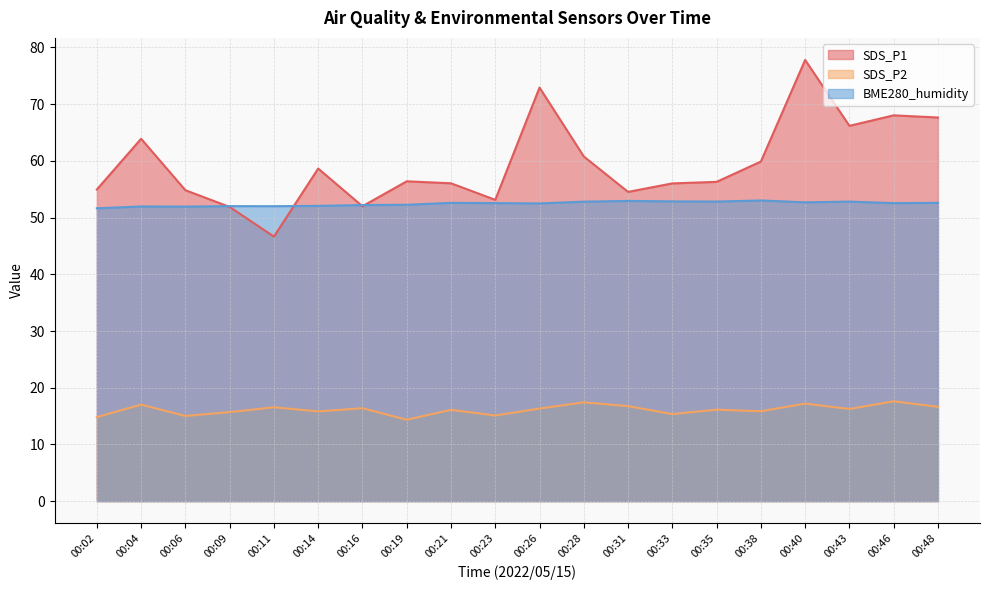

Reading right to left, extract all data points from this chart.

SDS_P1: 67.7	68.0	66.2	77.8	59.9	56.3	56.0	54.5	60.8	72.9	53.1	56.0	56.4	52.0	58.6	46.6	51.9	54.8	63.9	55.0
SDS_P2: 16.6	17.6	16.2	17.2	15.8	16.1	15.3	16.8	17.4	16.3	15.1	16.1	14.3	16.4	15.8	16.6	15.7	15.0	17.0	14.8
BME280_humidity: 52.6	52.5	52.8	52.7	53.0	52.8	52.9	52.9	52.8	52.5	52.5	52.6	52.3	52.2	52.1	52.0	52.0	51.9	52.0	51.6